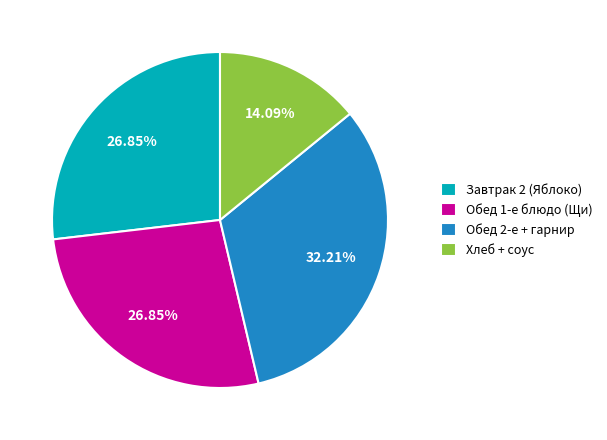

To the nearest percent, what is the difference between the largest and smallest slice percentages?

18%